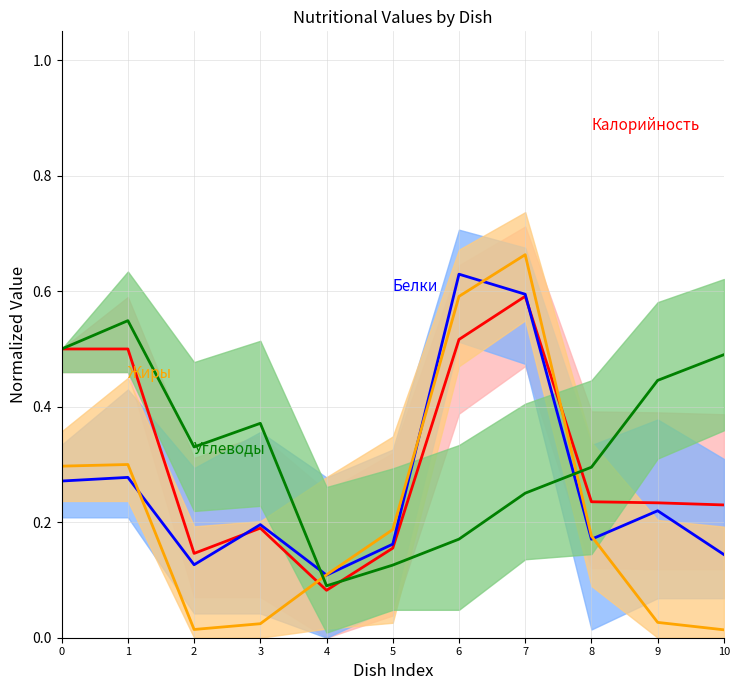

Which has a higher value, 3 or 9?

9